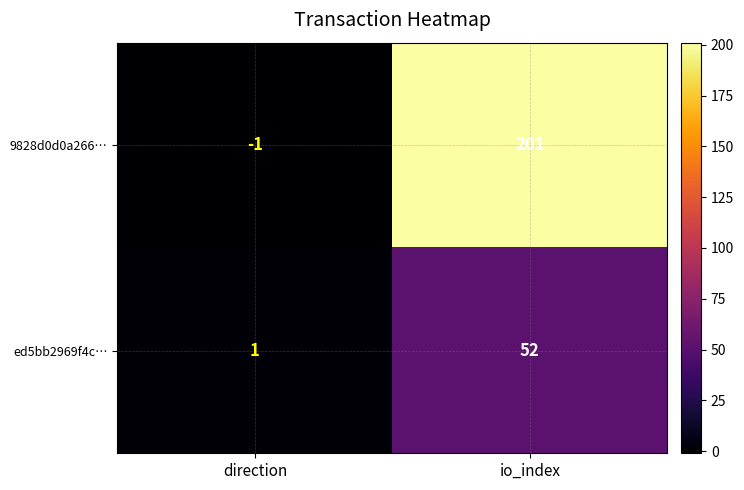

Which category has the lowest value in the ed5bb2969f4c… series?

direction